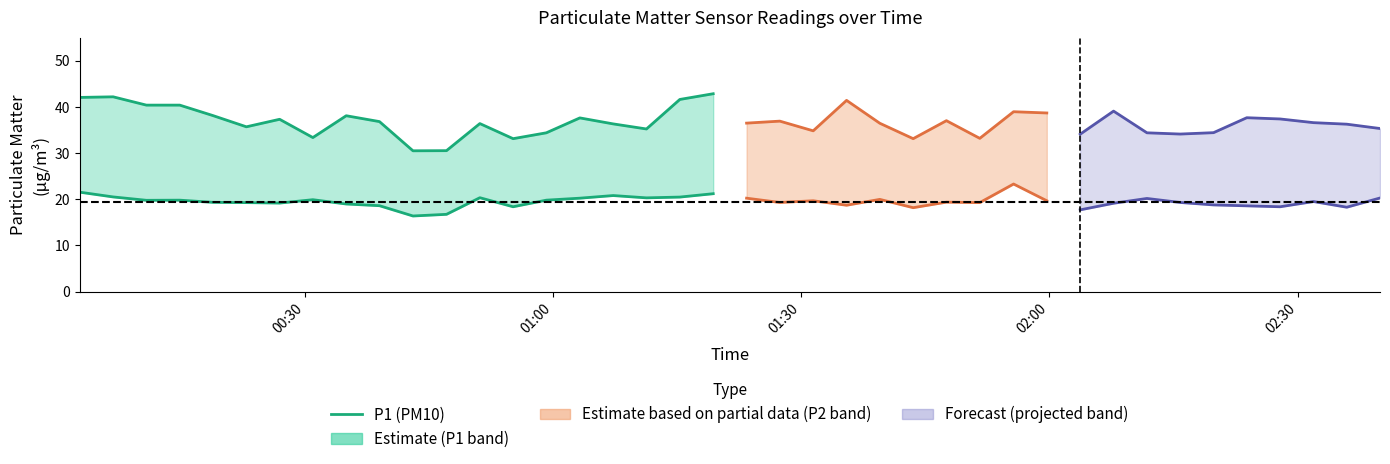

Count the number of values greater than 37.

10